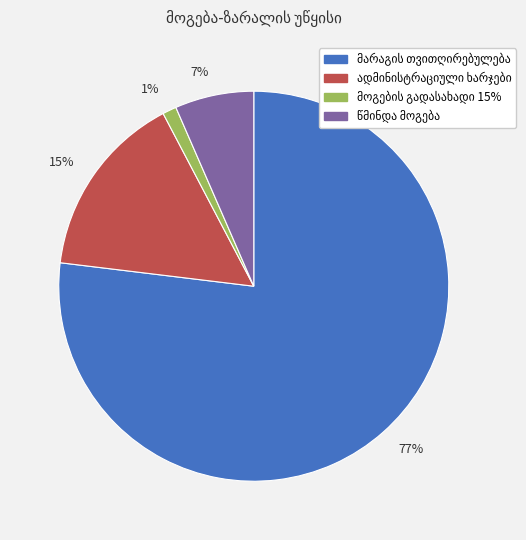

Between 77% and 7%, which is larger?

77%